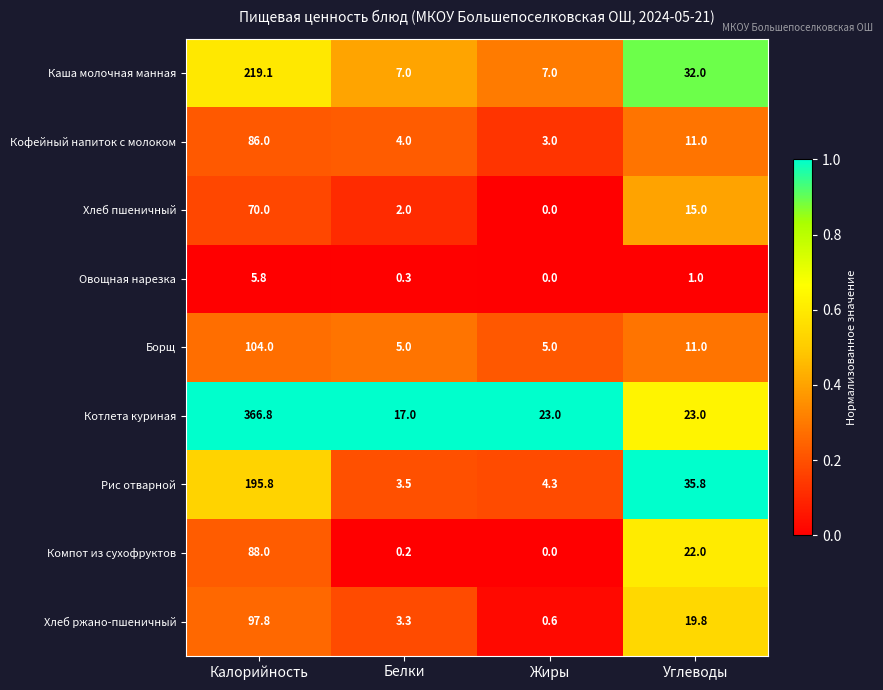

At Калорийность, list the series in order from smallest to largest.

Овощная нарезка, Хлеб пшеничный, Кофейный напиток с молоком, Компот из сухофруктов, Хлеб ржано-пшеничный, Борщ, Рис отварной, Каша молочная манная, Котлета куриная